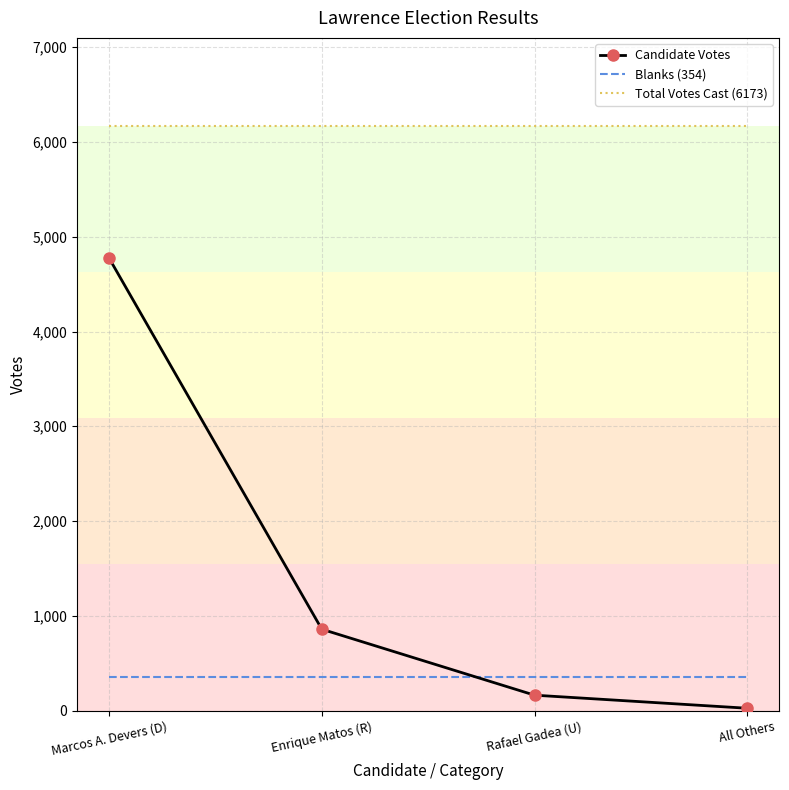

True or false: Blanks (354) has more than 2 interior local peaks.

False